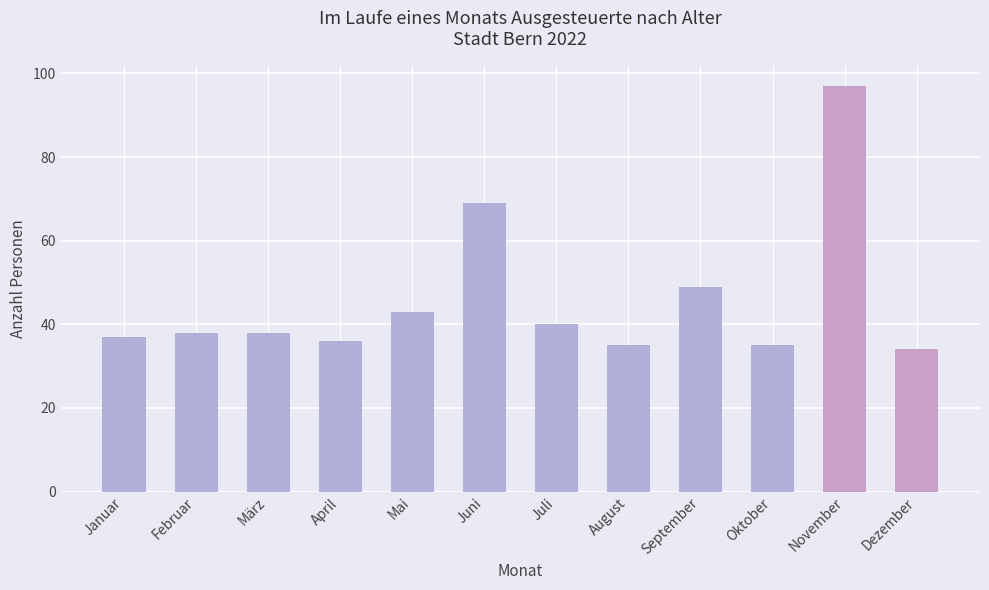

What is the greatest value displayed?

97